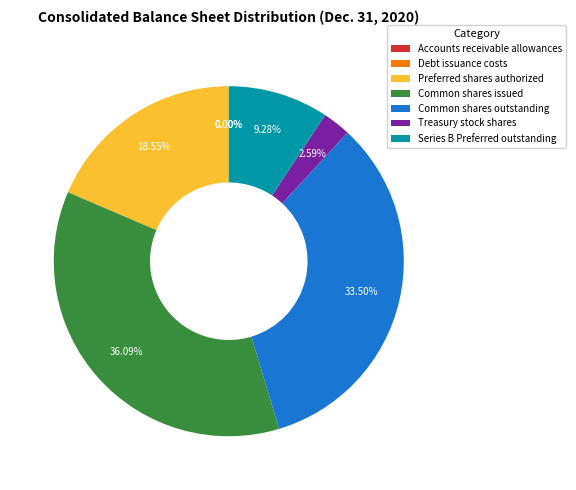

Combined, do Treasury stock shares and Series B Preferred outstanding account for over 50%?

No